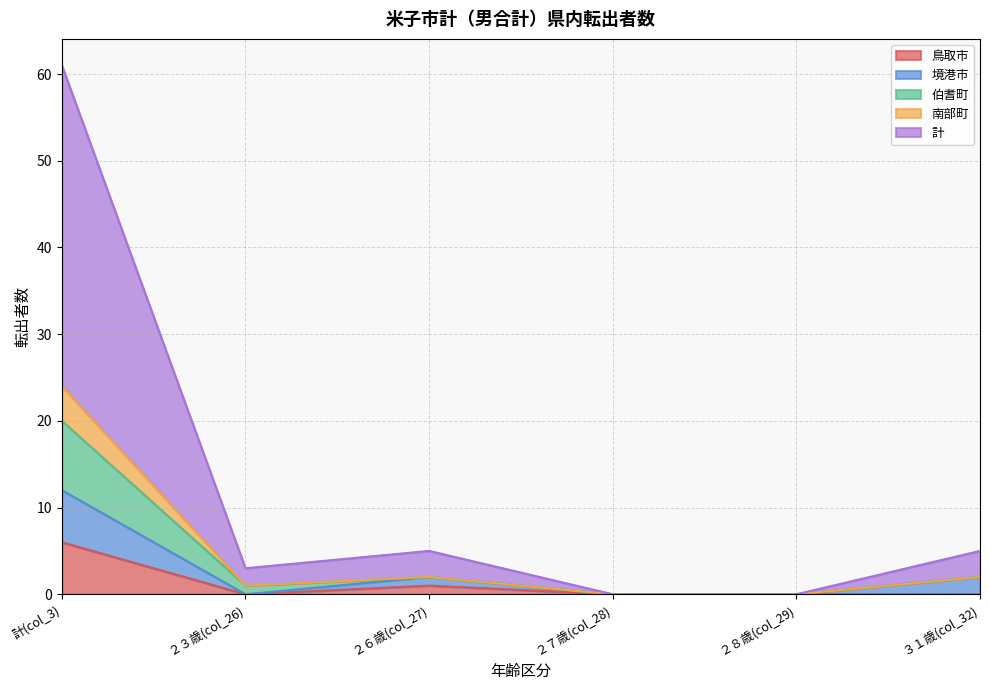

What is the total value across all series at ３１歳(col_32)?

5